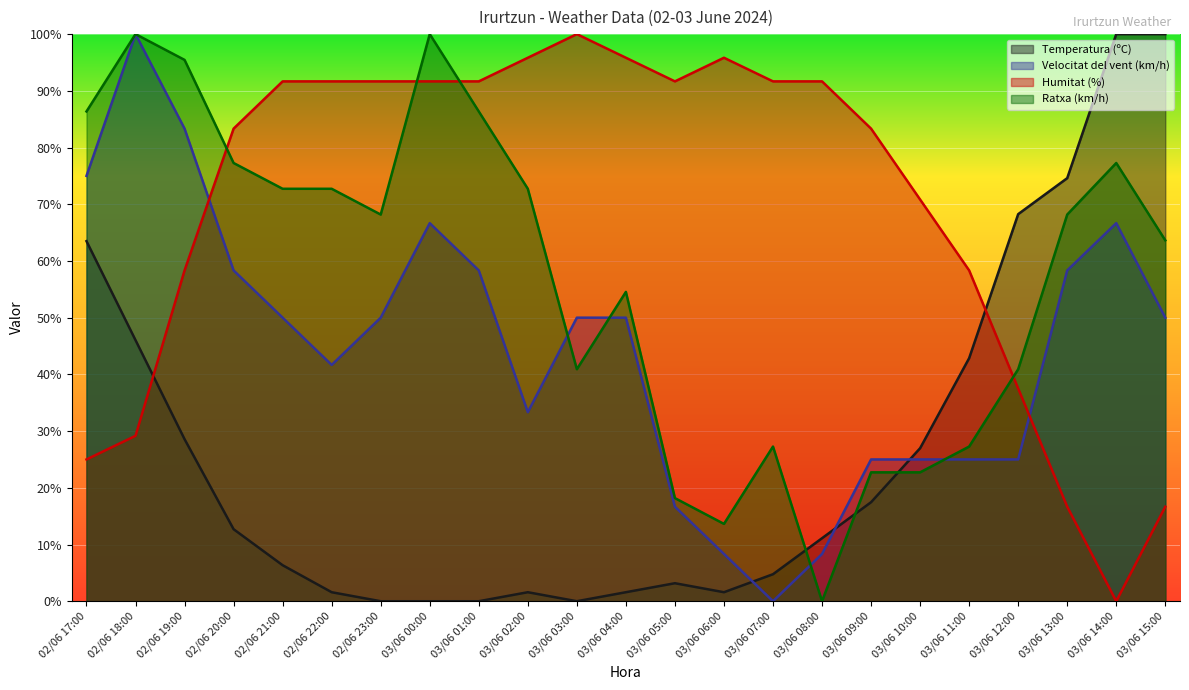

Rank the series by their maximum value, from highest to lowest.

Temperatura (ºC), Velocitat del vent (km/h), Humitat (%), Ratxa (km/h)